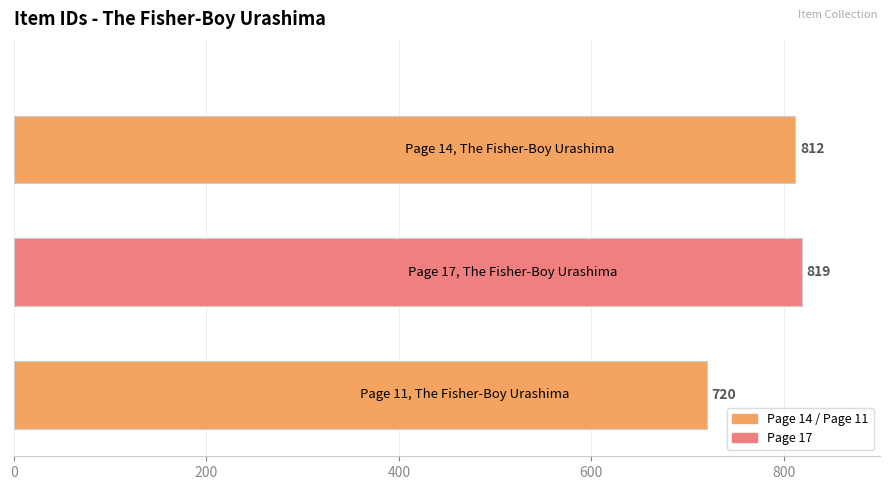

Reading top to bottom, what are all the values shown in this chart?

812	819	720